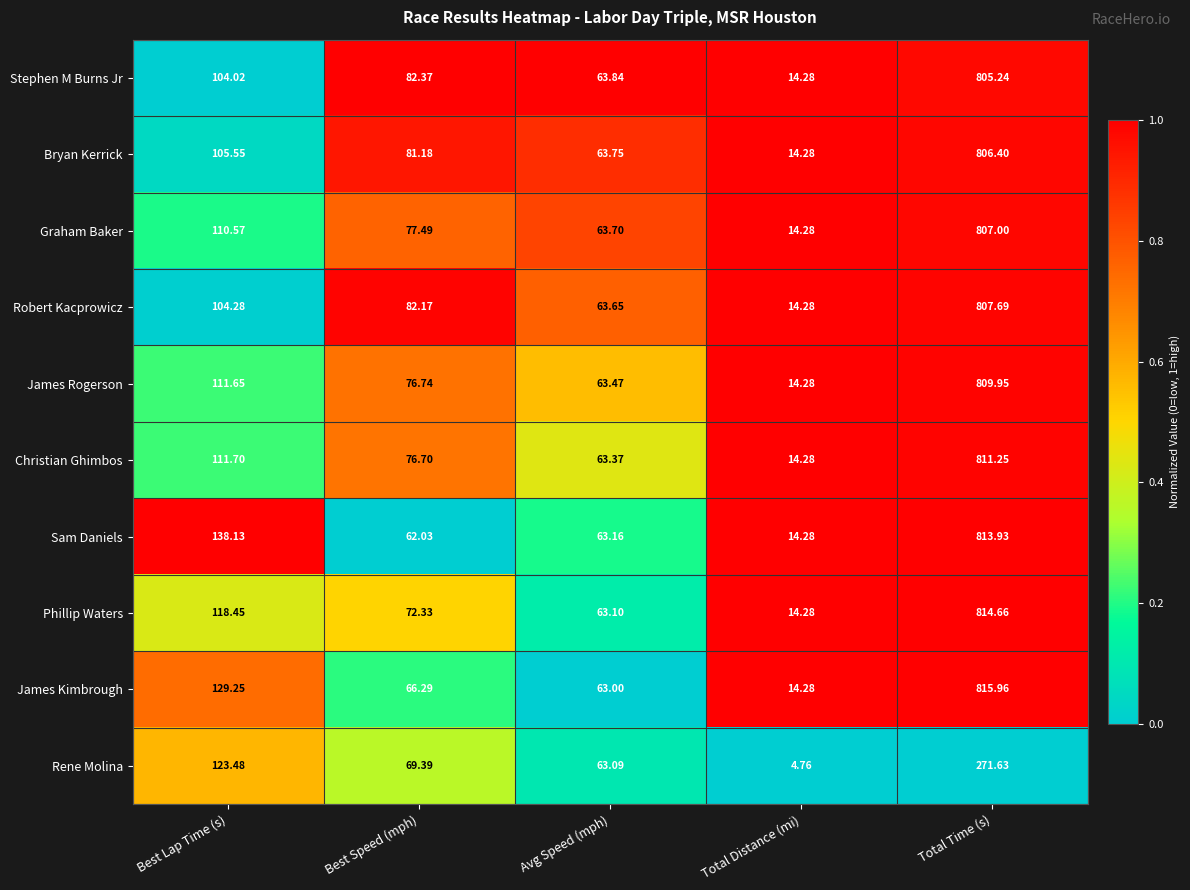

Rank the series by their maximum value, from highest to lowest.

James Kimbrough, Phillip Waters, Sam Daniels, Christian Ghimbos, James Rogerson, Robert Kacprowicz, Graham Baker, Bryan Kerrick, Stephen M Burns Jr, Rene Molina